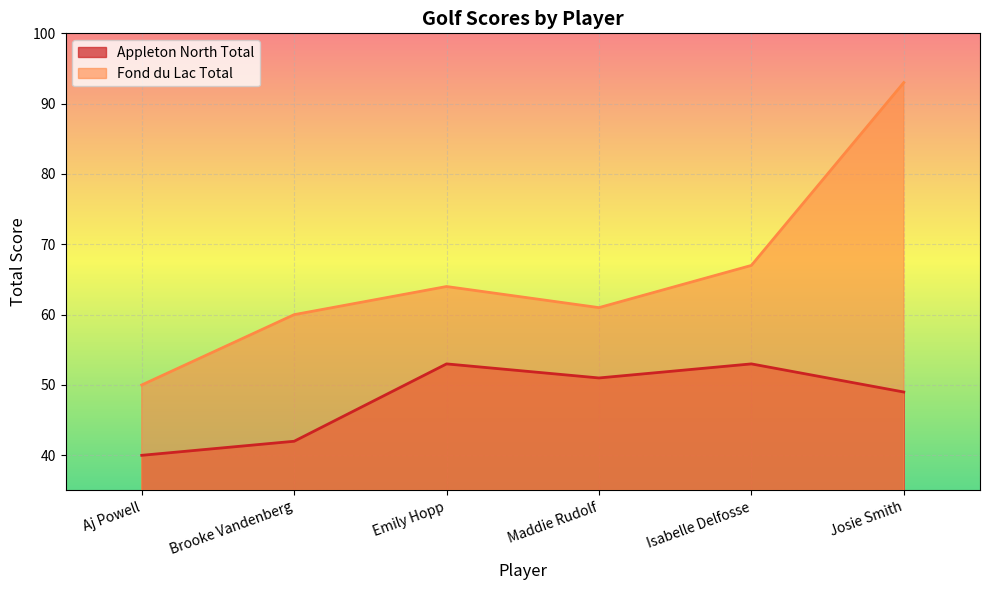

What are all the series names shown in the legend?

Appleton North Total, Fond du Lac Total